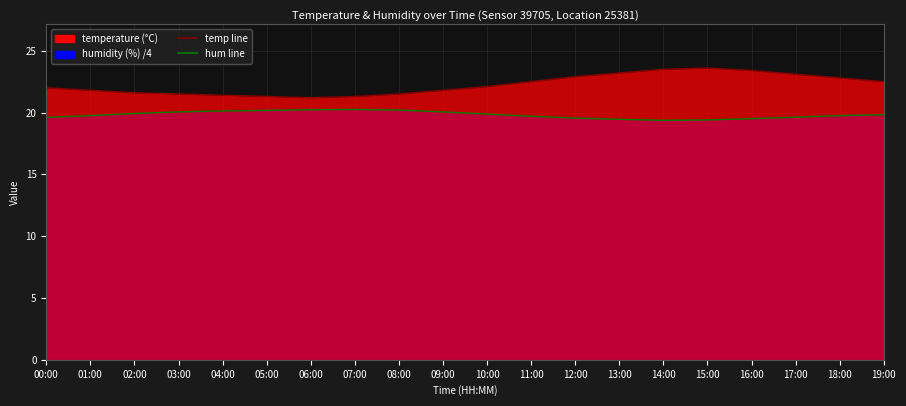

True or false: humidity and temperature cross at least once.

False